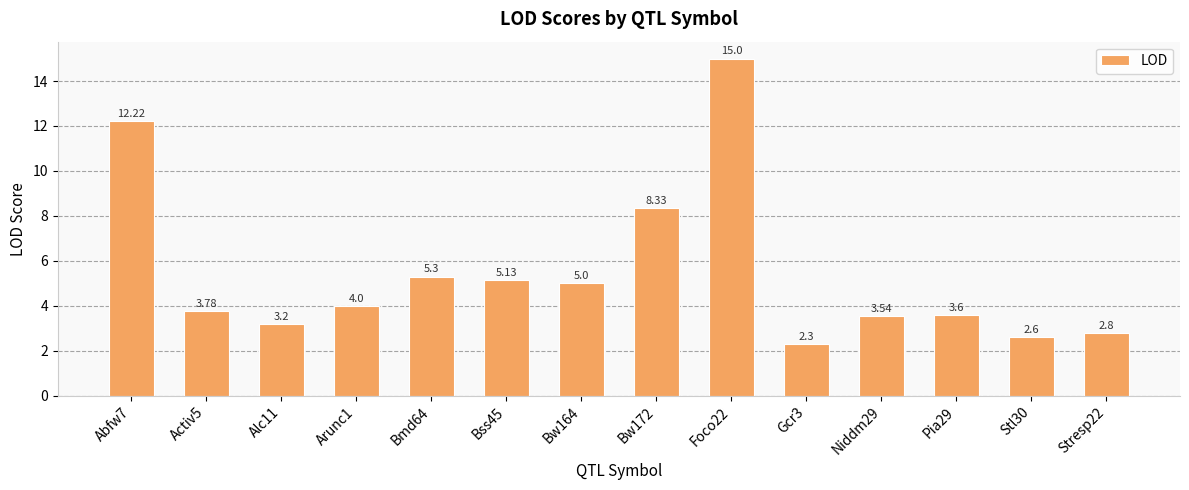

Approximately how many times larger is the value at Bmd64 compared to Alc11?

1.7